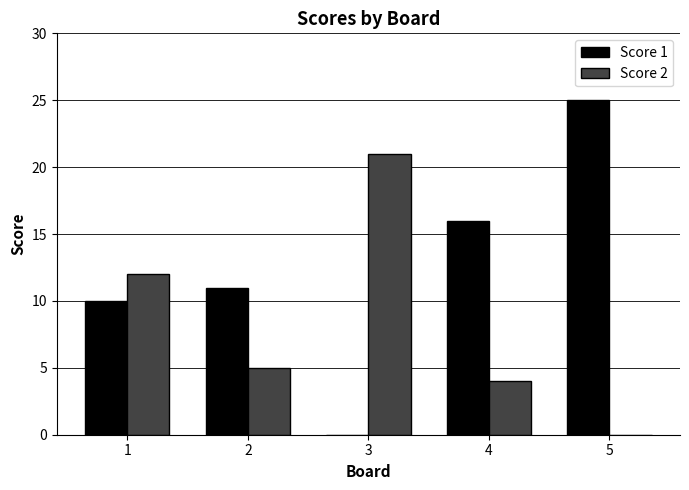

Reading left to right, list all the values displayed in this chart.

Score 1: 1=10	2=11	3=0	4=16	5=25
Score 2: 1=12	2=5	3=21	4=4	5=0